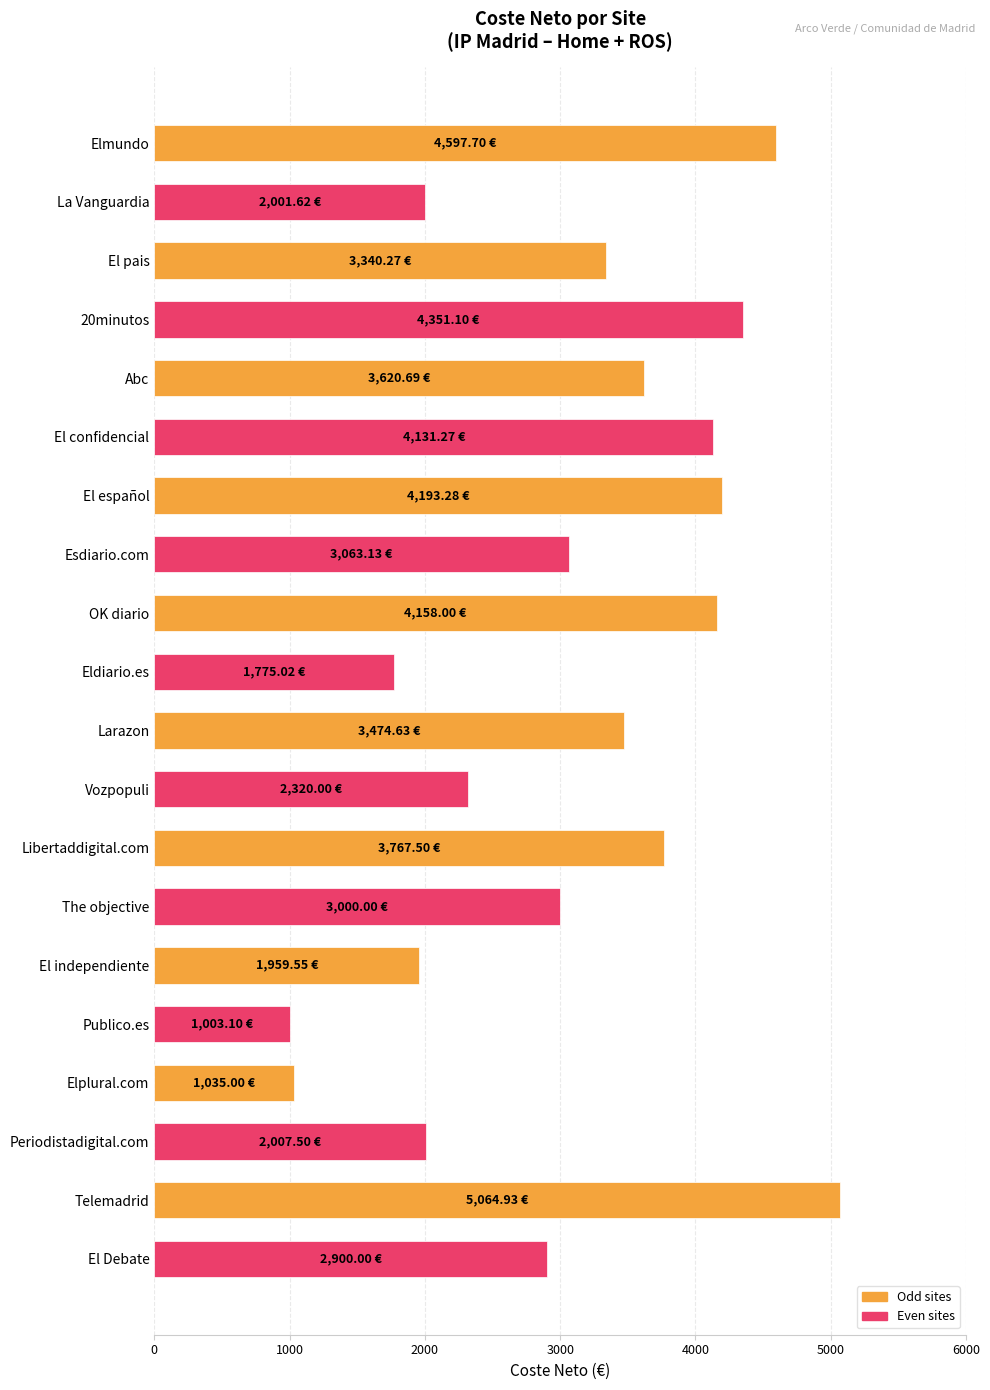

Which category has the highest value across all series?

Telemadrid